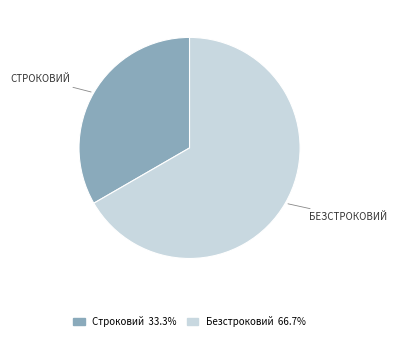

Between Строковий and Безстроковий, which is larger?

Безстроковий